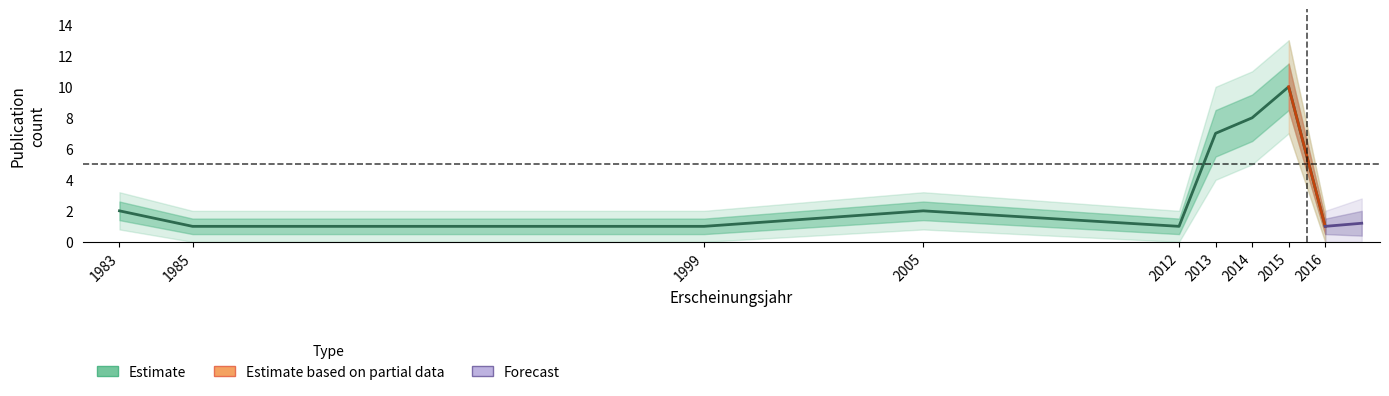

At 1999, list the series in order from smallest to largest.

count_outer_lower, count_lower, count_center, count_upper, count_outer_upper